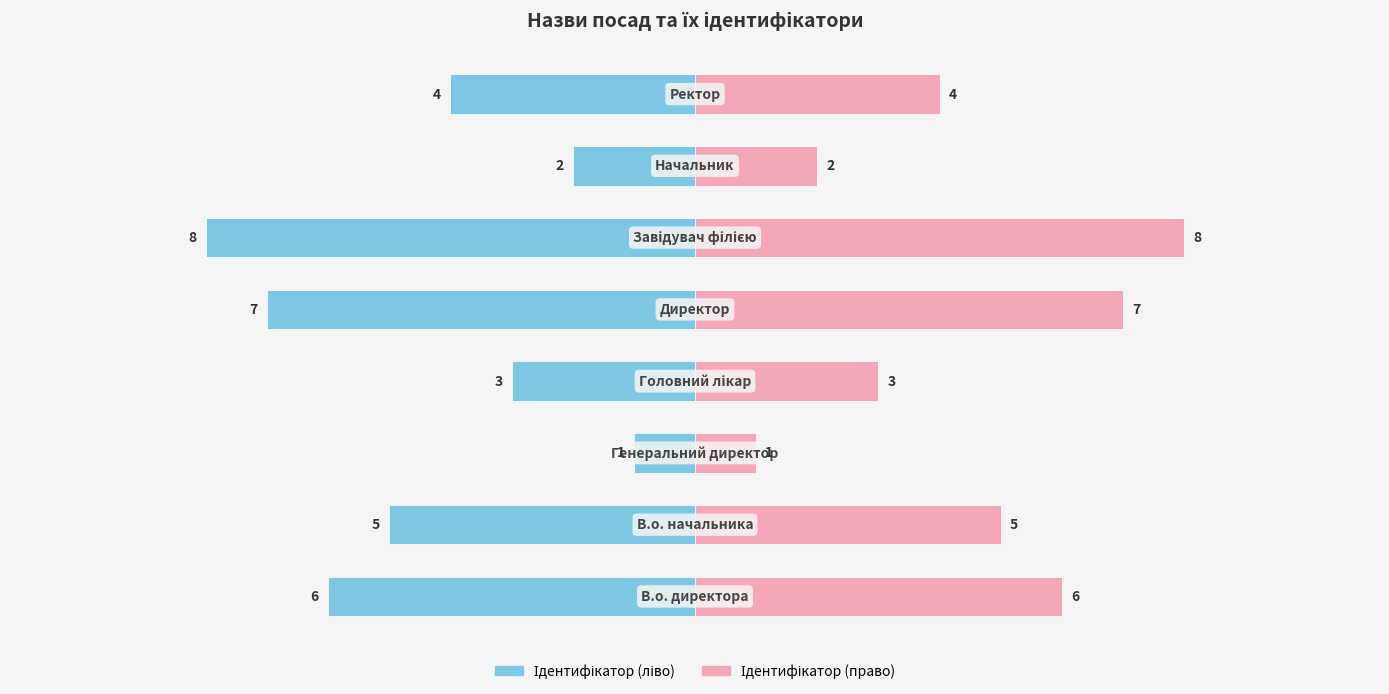

Reading left to right, transcribe all the data shown in this chart.

Ідентифікатор (ліво): -6	-5	-1	-3	-7	-8	-2	-4
Ідентифікатор (право): 6	5	1	3	7	8	2	4